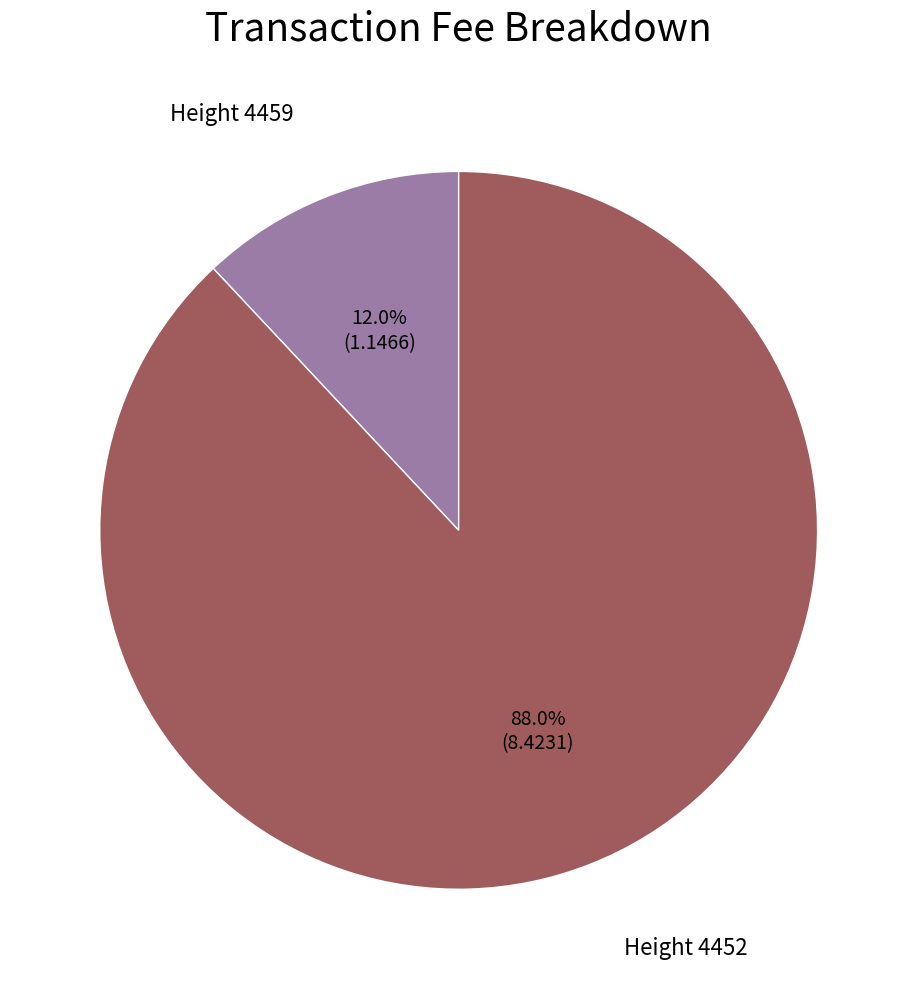

Is there a majority slice in this chart?

Yes